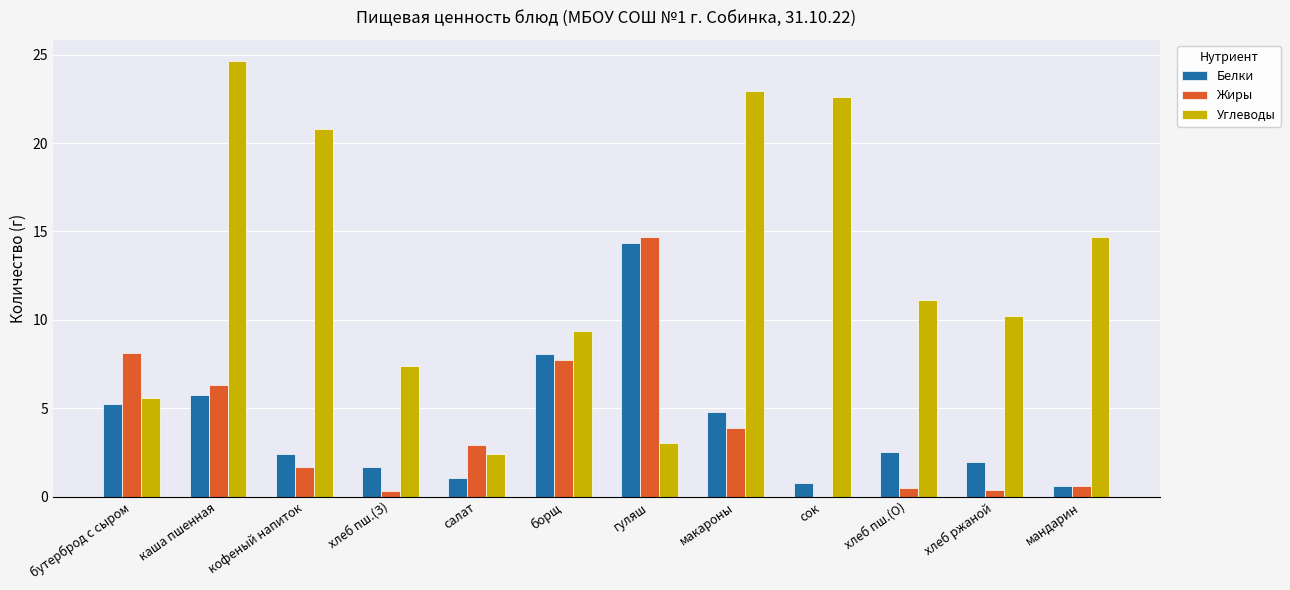

The Жиры series shows 7.7 at гуляш. True or false?

False